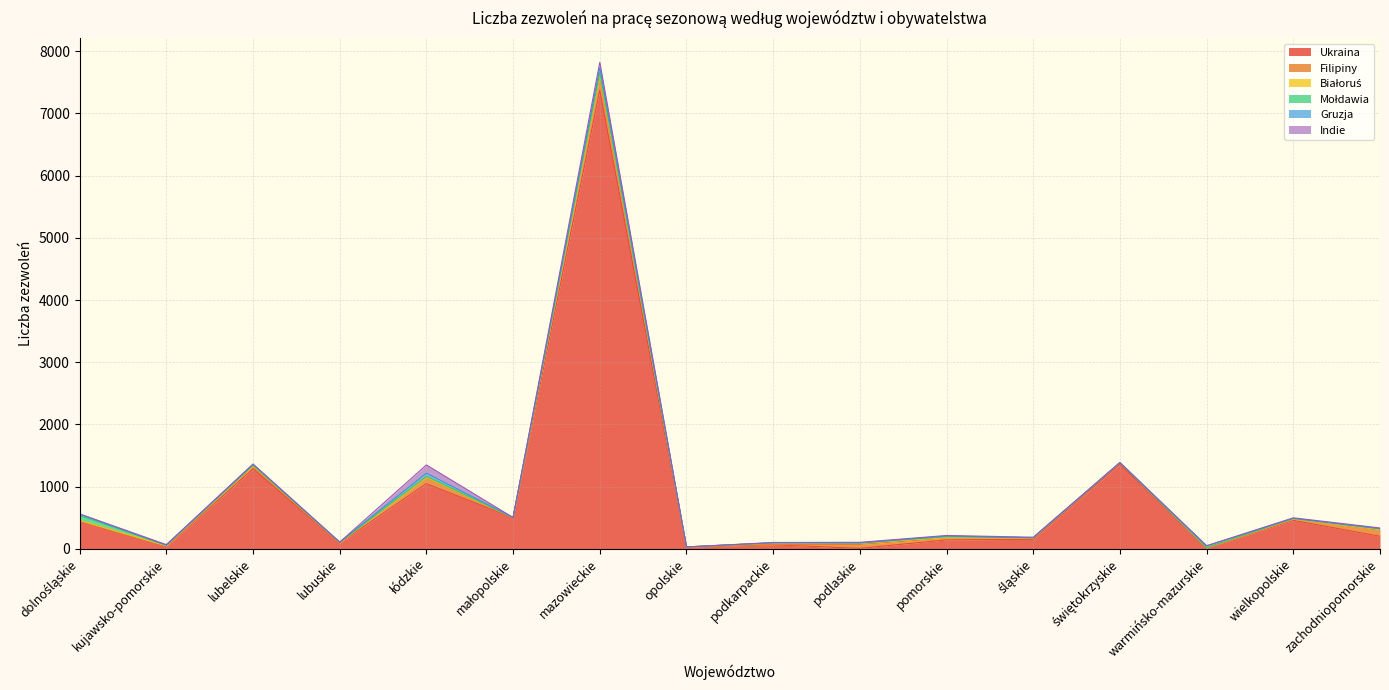

The Indie series shows -55 at opolskie. True or false?

False